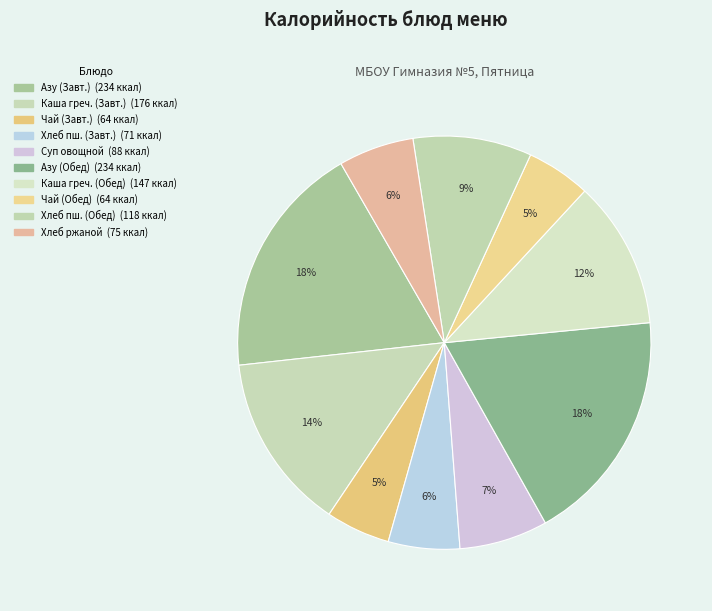

Is there a majority slice in this chart?

No